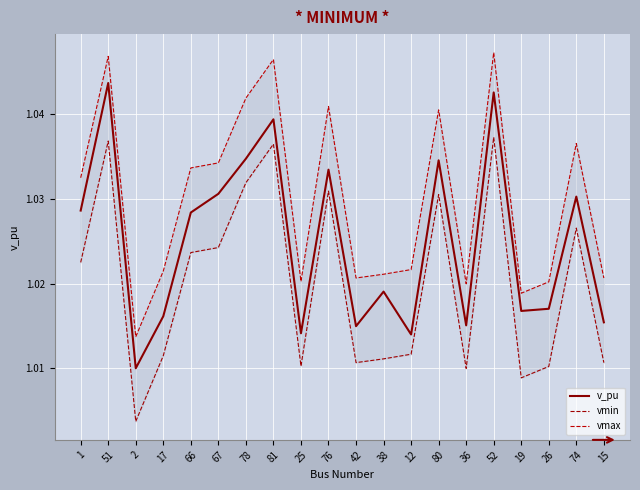

Is this an area chart (filled region under the line)?

No